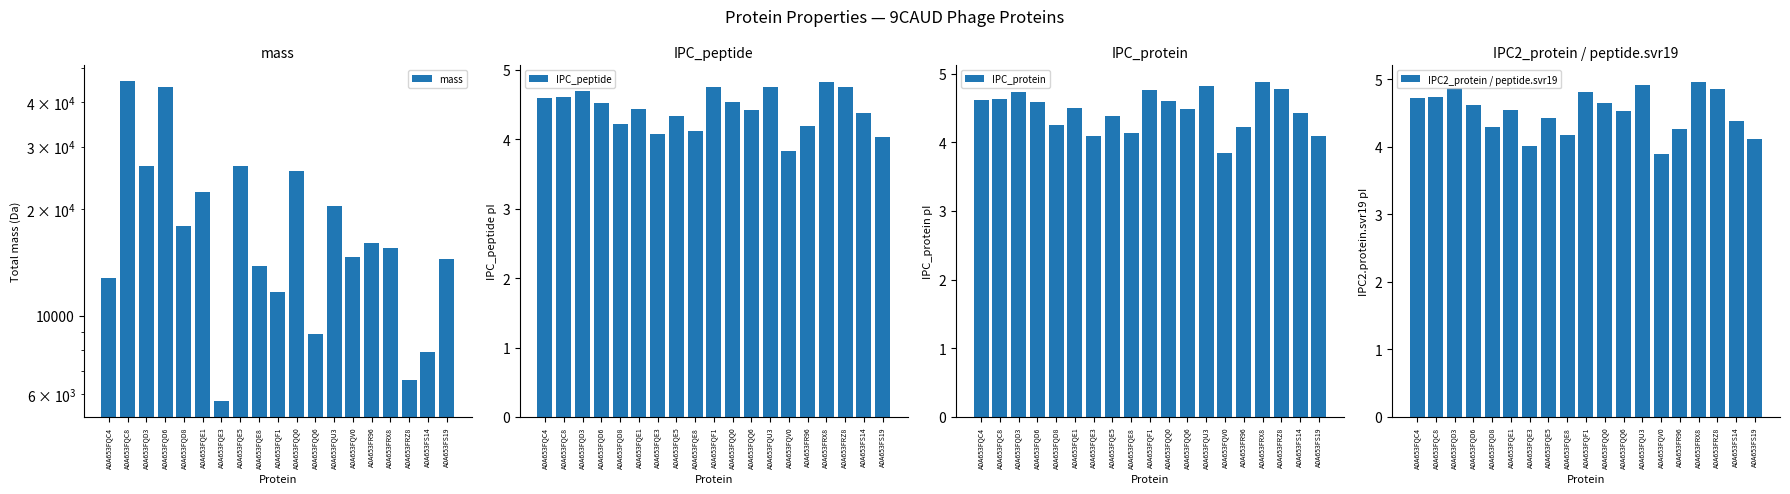

Rank the categories by IPC2_protein / peptide.svr19 value from highest to lowest.

A0A653FRX8, A0A653FQU3, A0A653FQD3, A0A653FRZ8, A0A653FQF1, A0A653FQC8, A0A653FQC4, A0A653FQQ0, A0A653FQD6, A0A653FQE1, A0A653FQQ6, A0A653FQE5, A0A653FS14, A0A653FQD8, A0A653FR96, A0A653FQE8, A0A653FS19, A0A653FQE3, A0A653FQV0